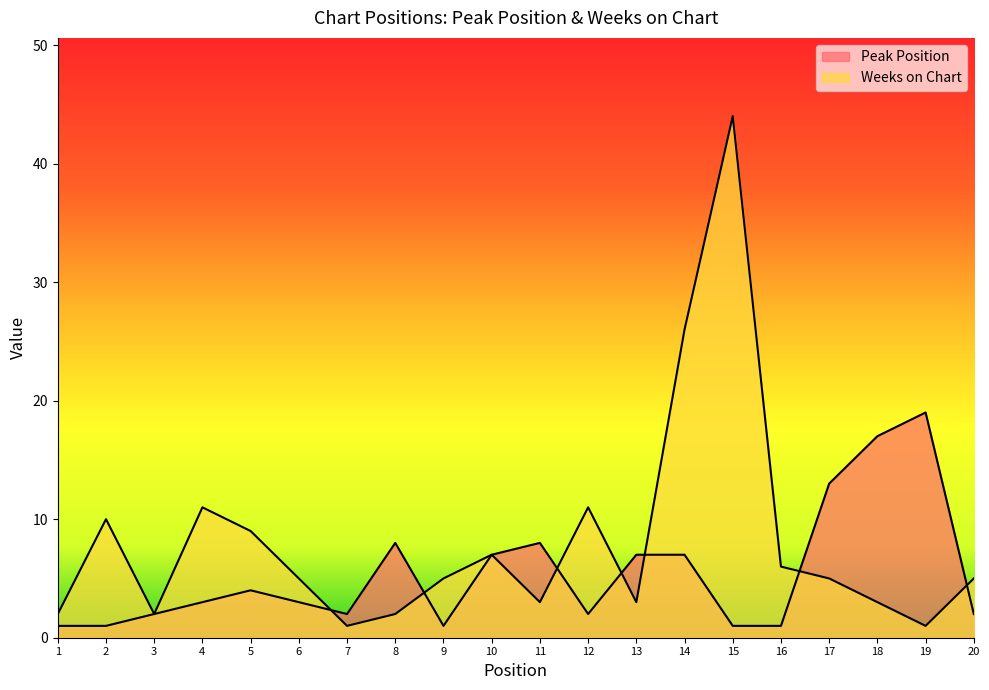

Which label corresponds to the largest value in the chart?

15